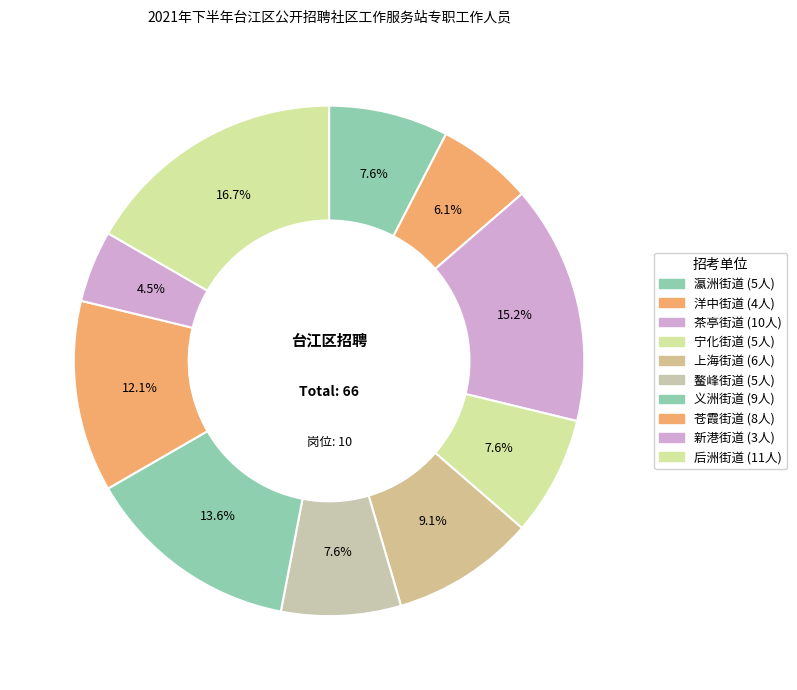

To the nearest percent, what percentage of the pie is 上海街道?

9%